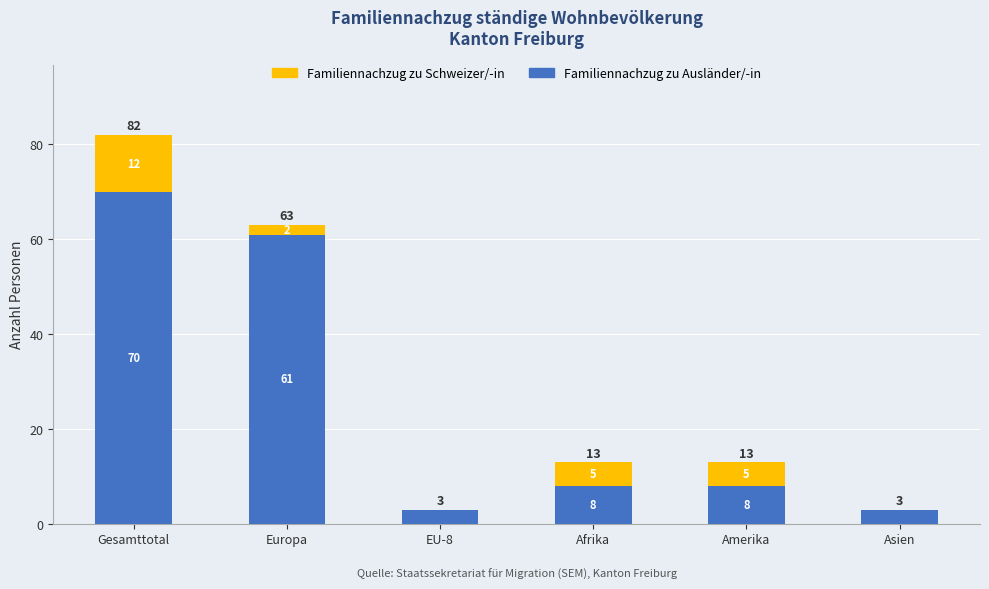

Is it true that Familiennachzug zu Ausländer/-in equals 8 at Amerika?

True